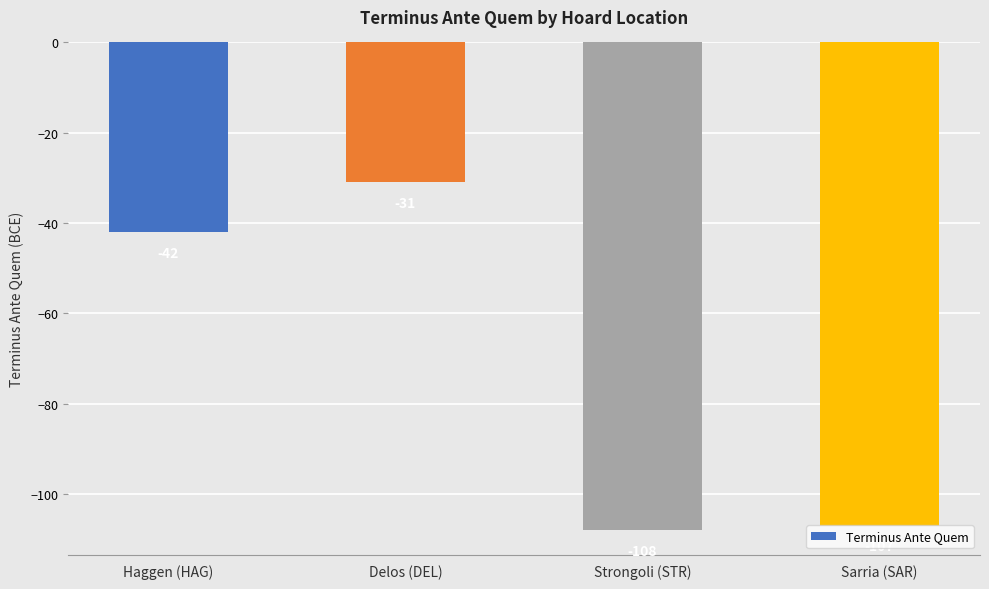

What is the minimum value shown in the chart?

-108